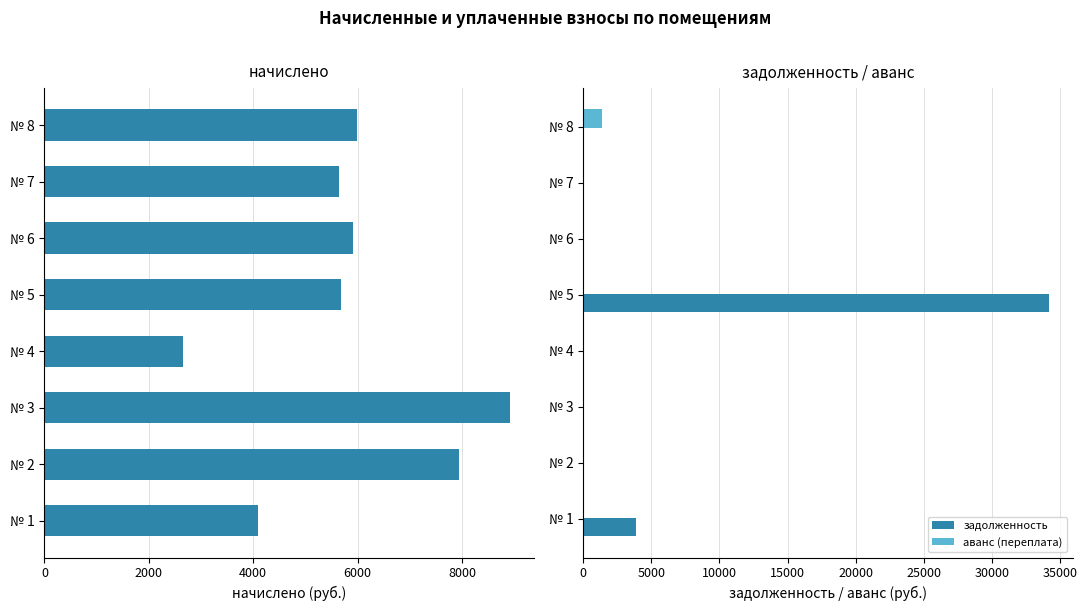

Is it true that задолженность equals 0.0 at № 3?

True